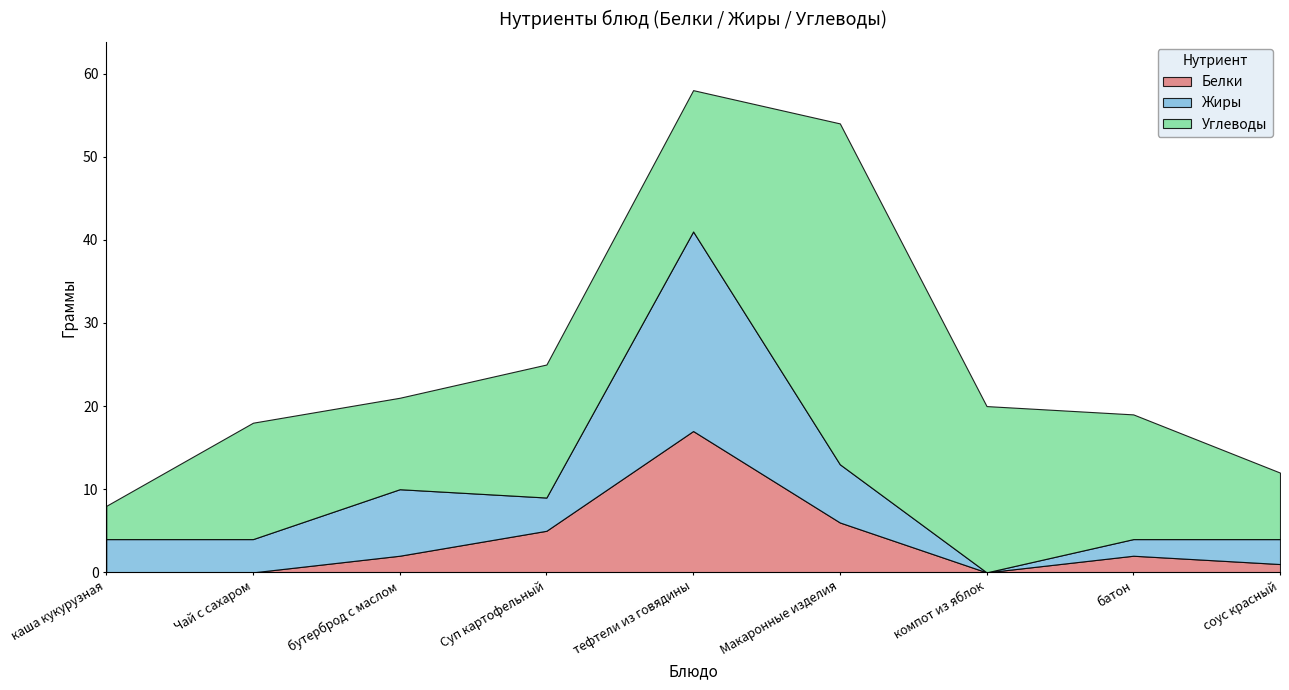

Which series has the largest range (max minus min)?

Углеводы